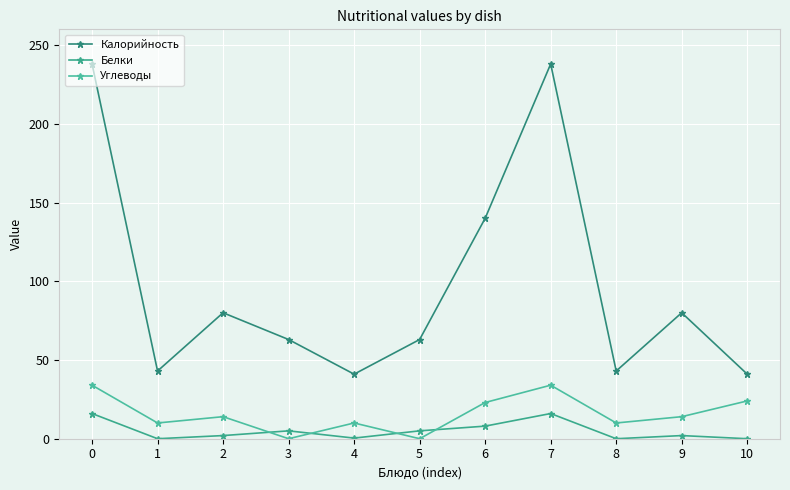

The Калорийность series shows 41.0 at 4. True or false?

True